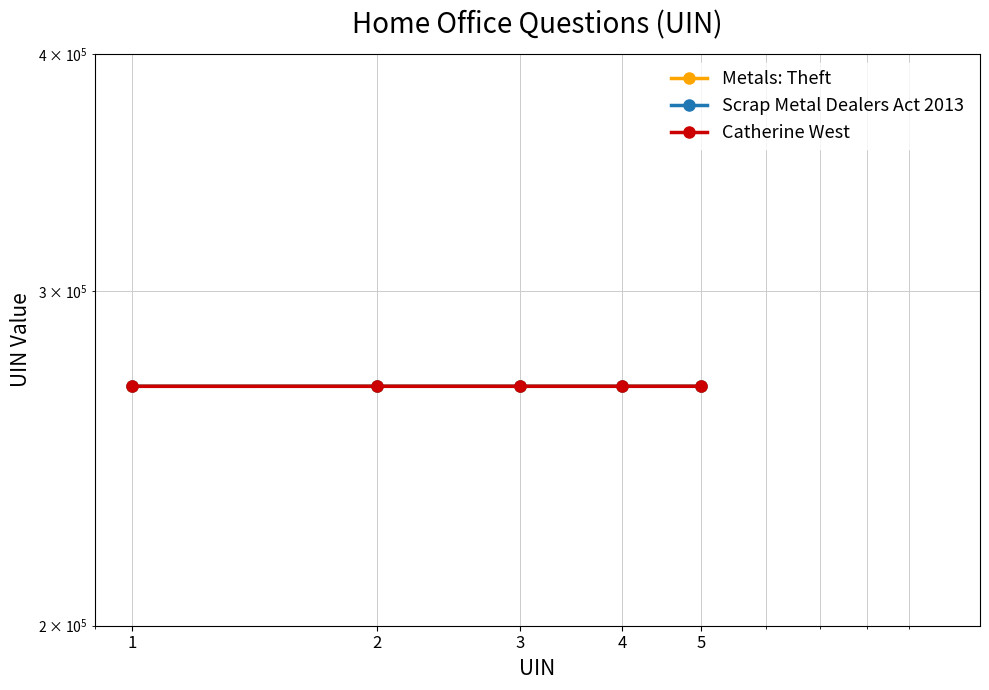

How many times do Scrap Metal Dealers Act 2013 and Catherine West cross each other?

1